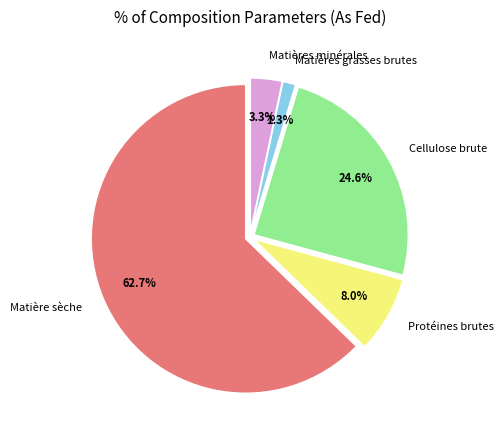

Which category has the biggest portion of the pie?

Matière sèche